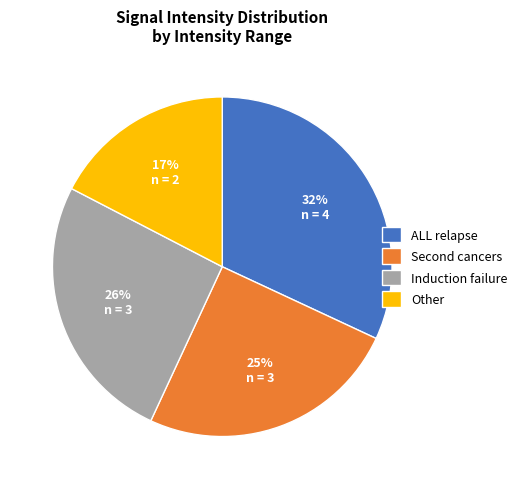

How many segments does this pie chart have?

4